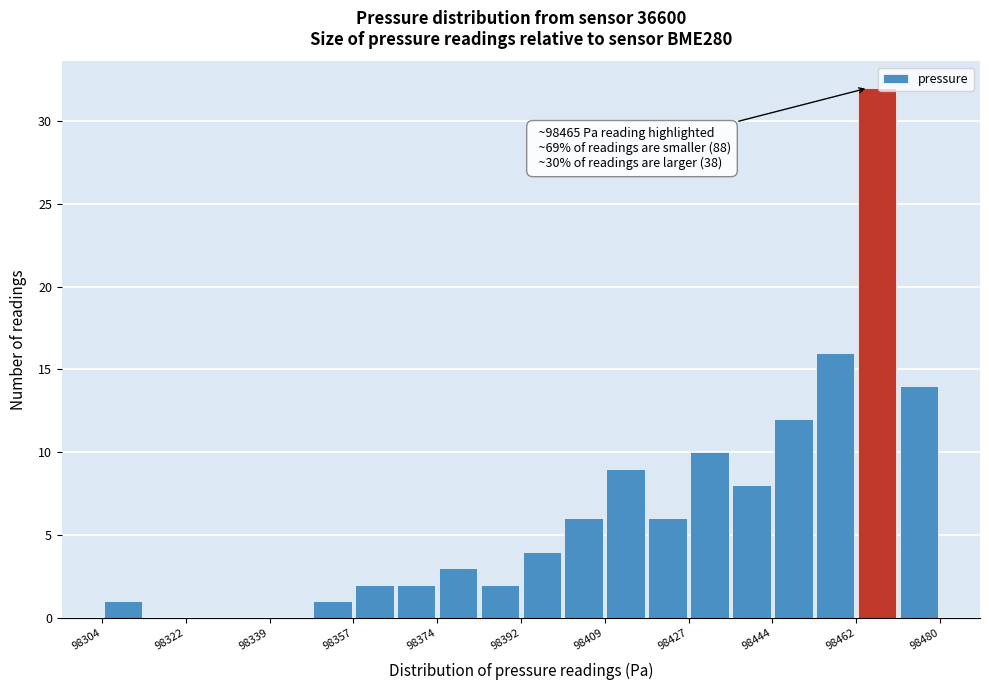

Which range on the x-axis has the tallest bar?

98462 to 98472